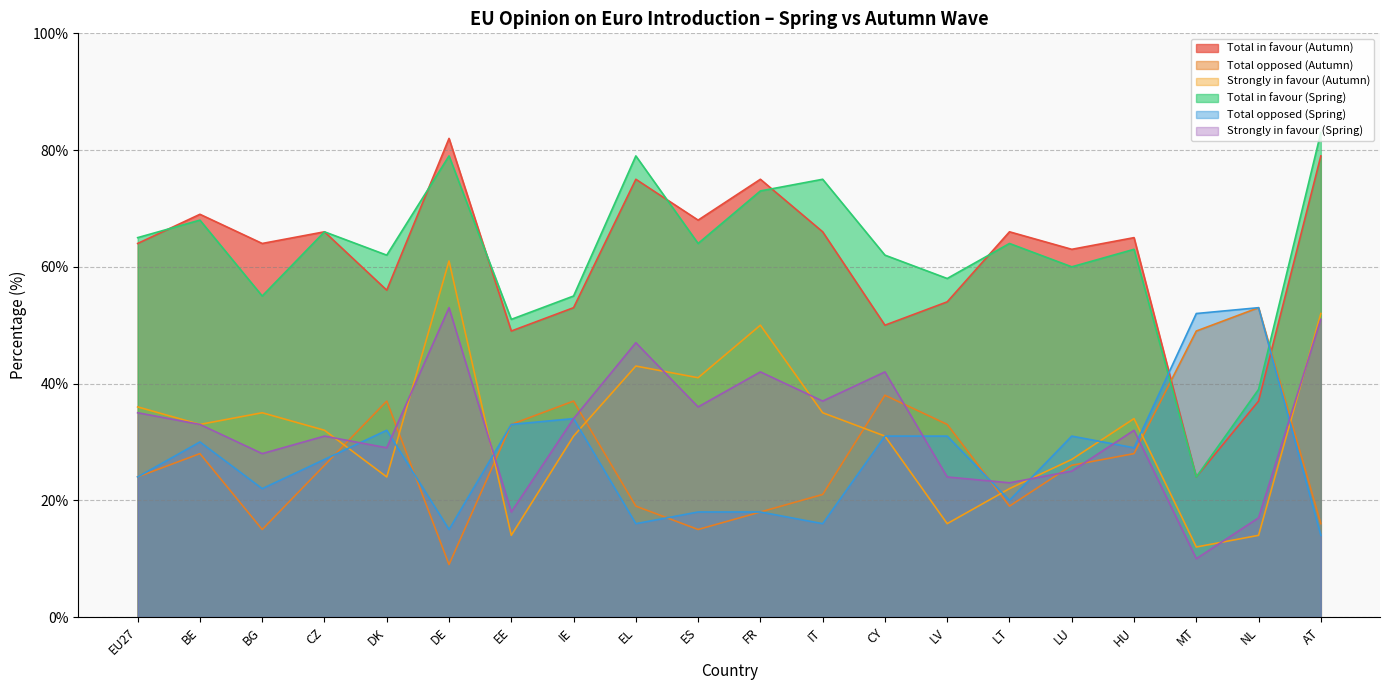

List the labels in order of Strongly in favour (Spring) value, largest first.

DE, AT, EL, FR, CY, IT, ES, EU27, IE, BE, HU, CZ, DK, BG, LU, LV, LT, EE, NL, MT